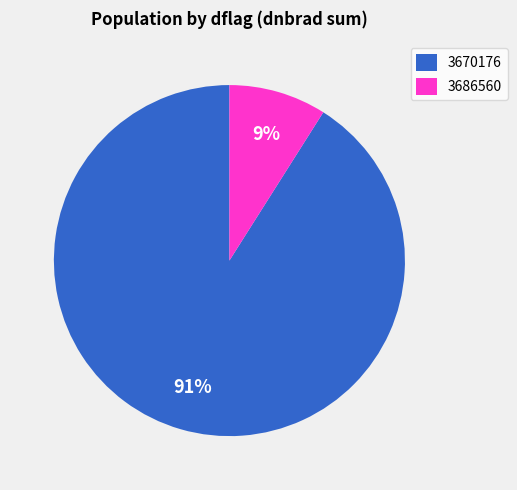

To the nearest percent, what is the difference between the largest and smallest slice percentages?

82%